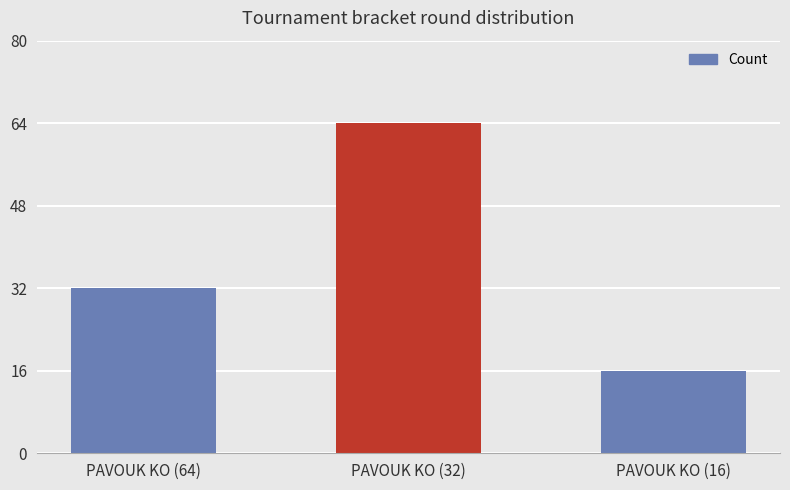

What is the change in value from PAVOUK KO (32) to PAVOUK KO (16)?

-48